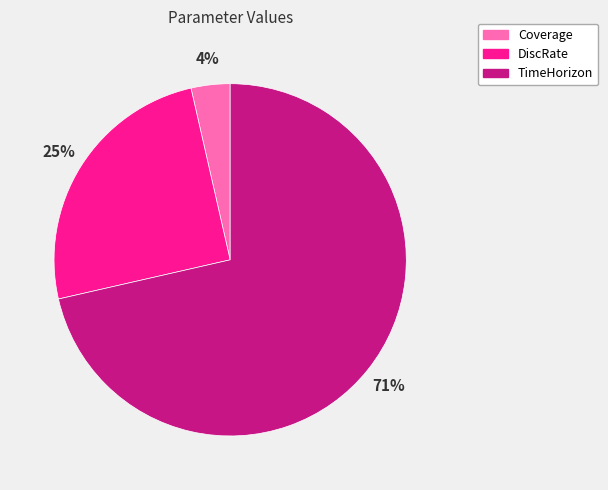

To the nearest percent, what portion does Coverage represent?

4%